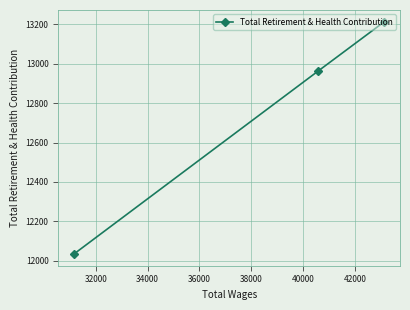

Count the number of values greater than 12964.

1